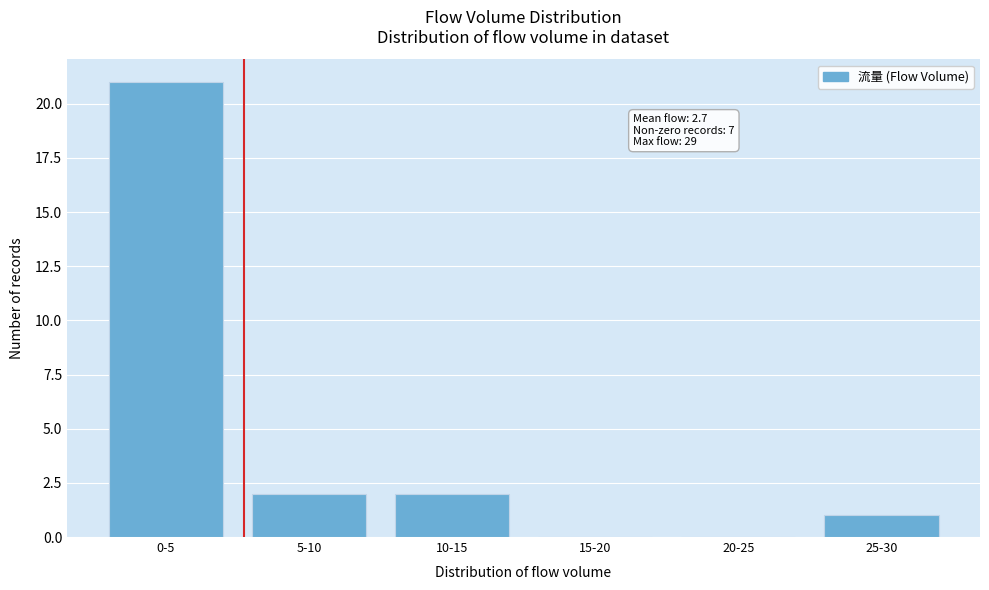

Reading left to right, what are all the values shown in this chart?

0-5=21	5-10=2	10-15=2	15-20=0	20-25=0	25-30=1